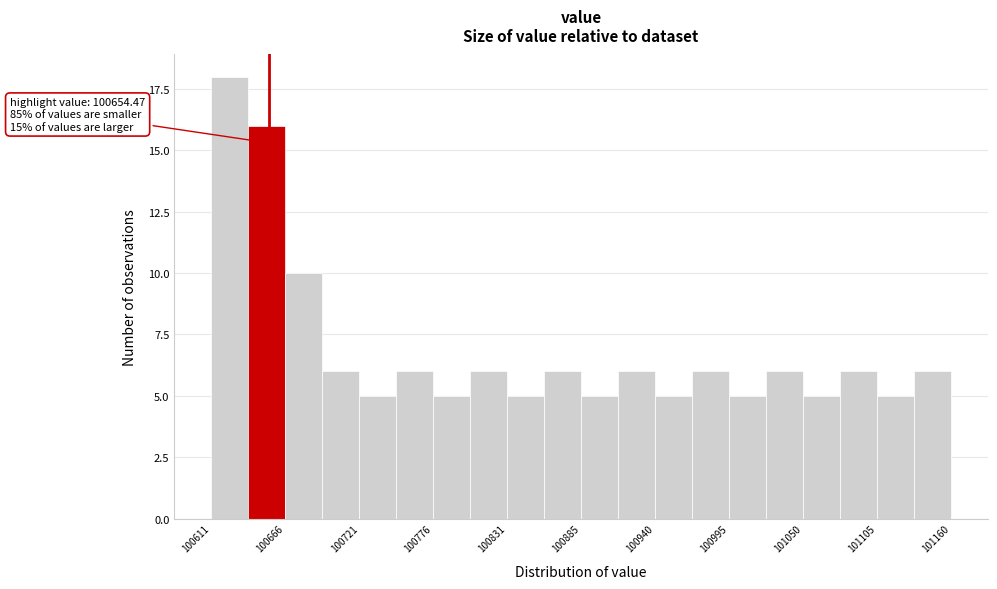

Around what value on the x-axis is the tallest bar? Give the approximate position of its centre, as read against the axis.

100630